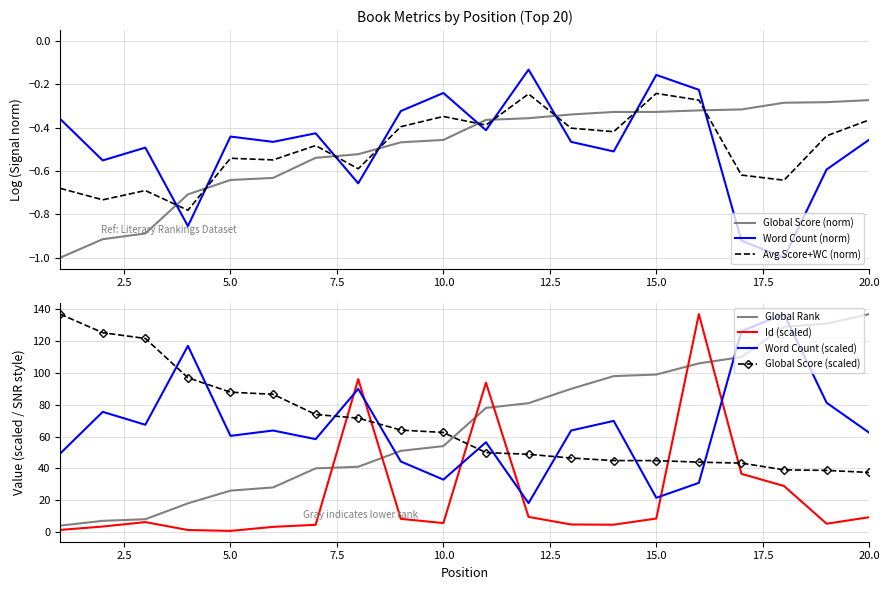

True or false: Id and Global Score cross at least once.

False